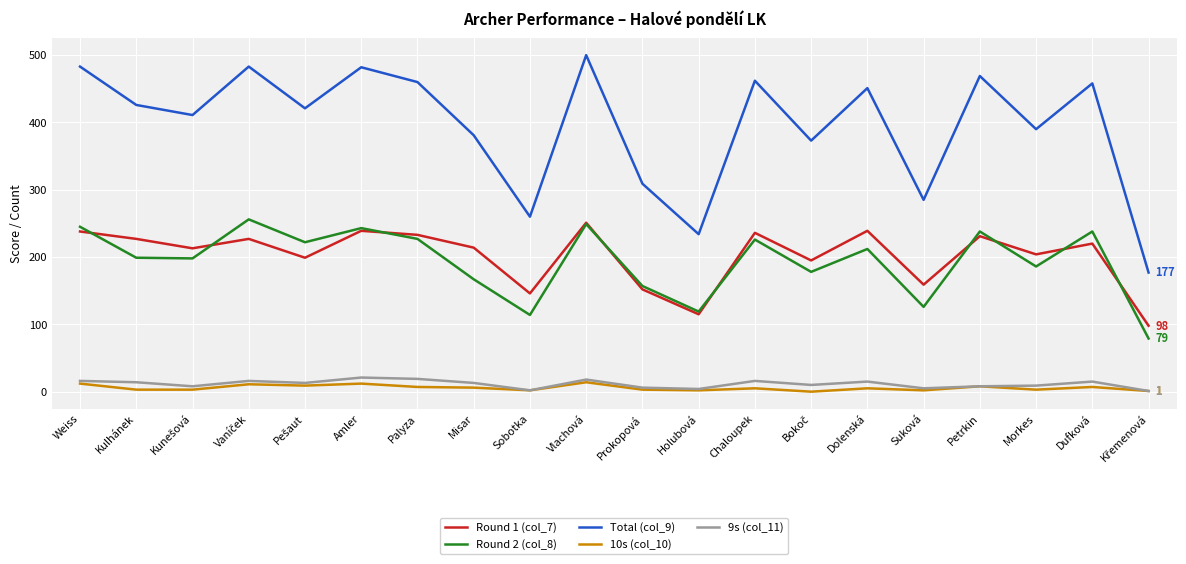

True or false: 9s (col_11) and Round 2 (col_8) cross at least once.

False